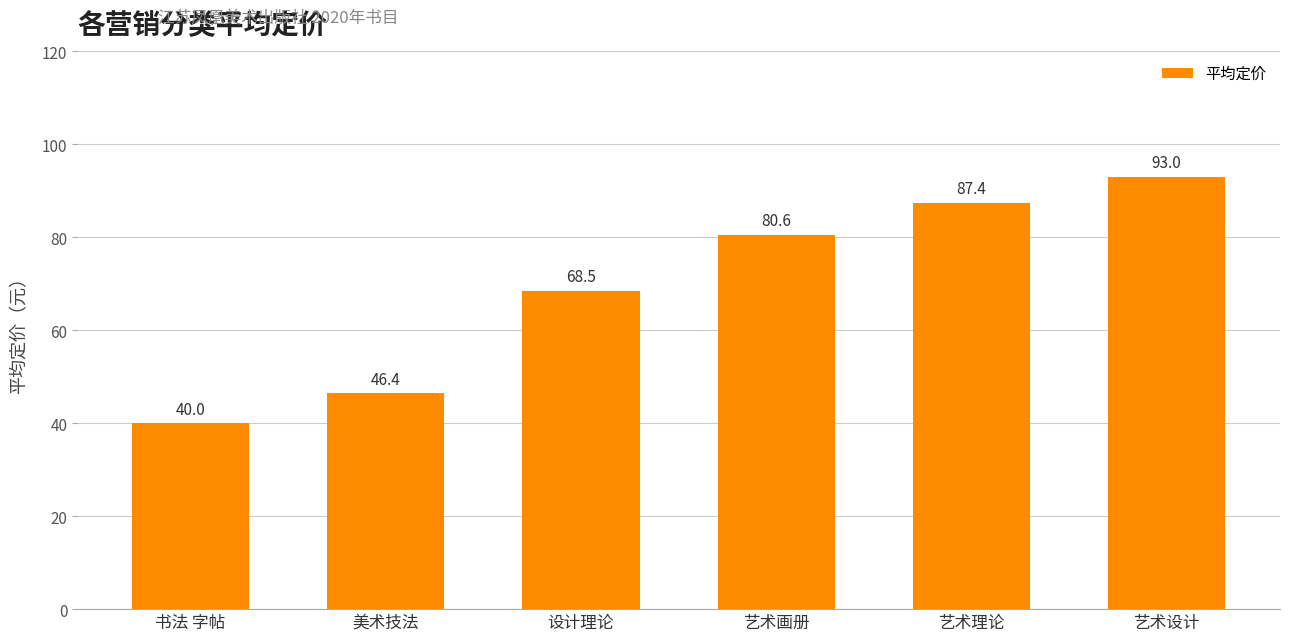

Are the bars grouped side by side (vs. stacked)?

No